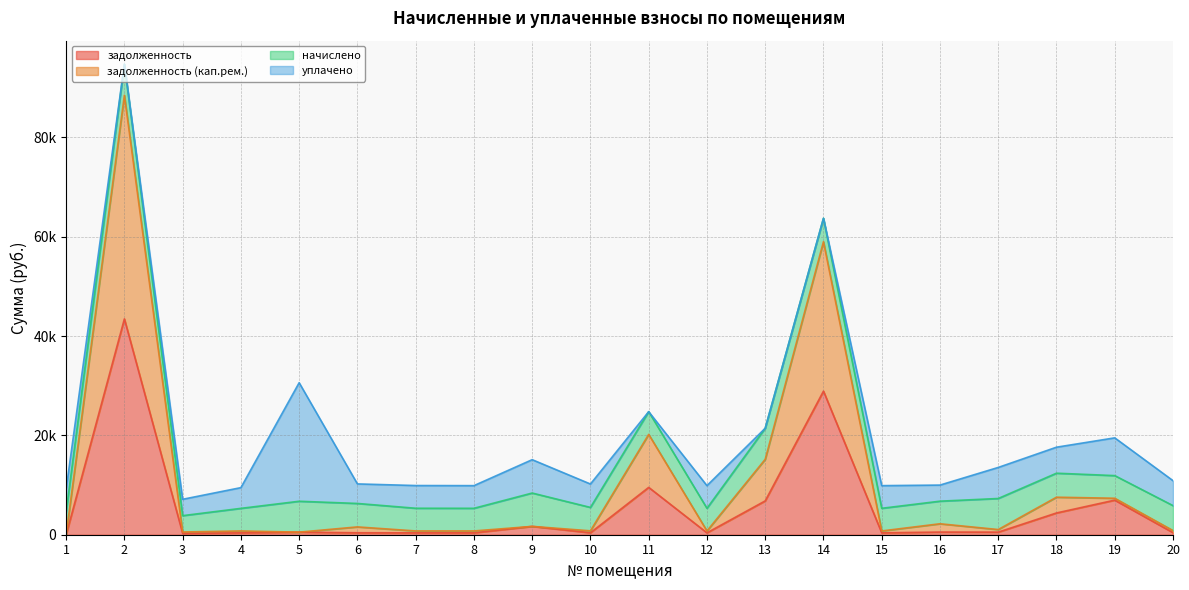

What is the difference between the задолженность values at 5 and 2?

42940.5